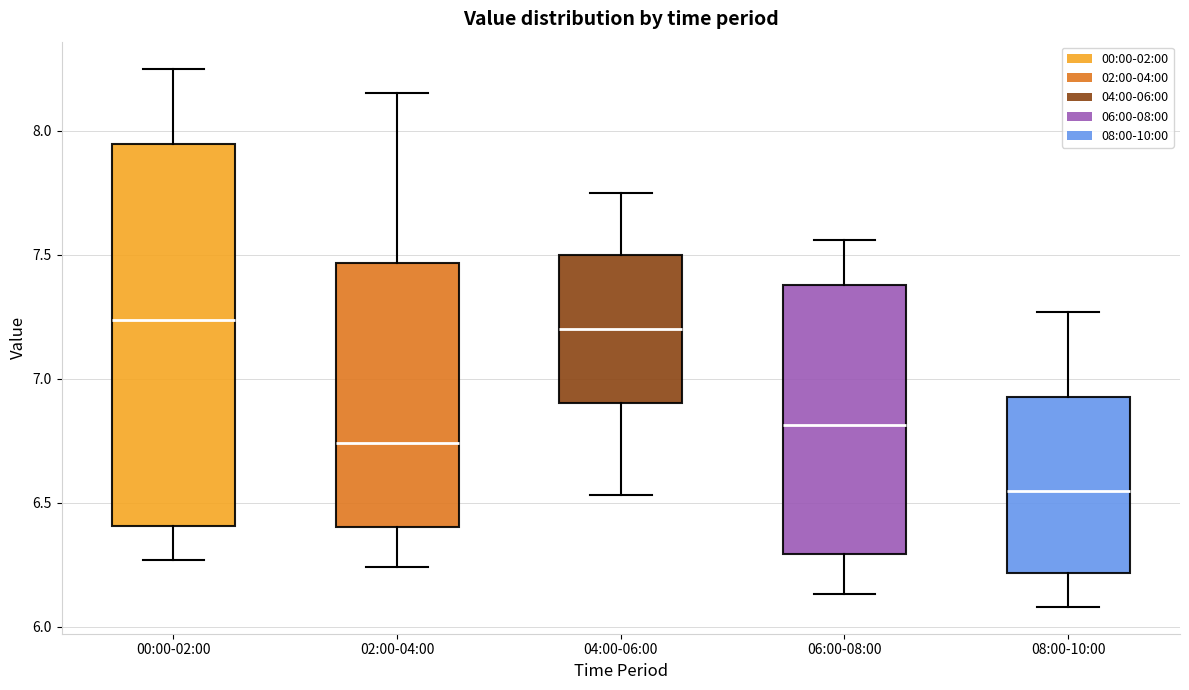

Where does the lower whisker of the box for 00:00-02:00 end on the y-axis? The values are not printed on the chart, so give them approximately, as read against the axis.

6.25